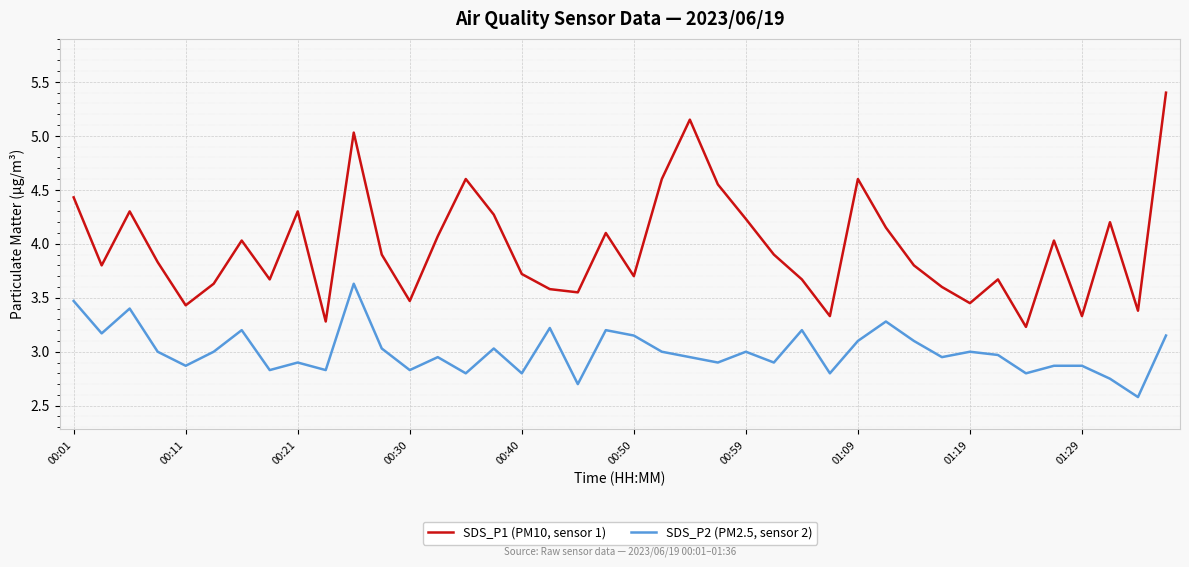

How many interior local peaks does the SDS_P1 (PM10, sensor 1) series have?

11